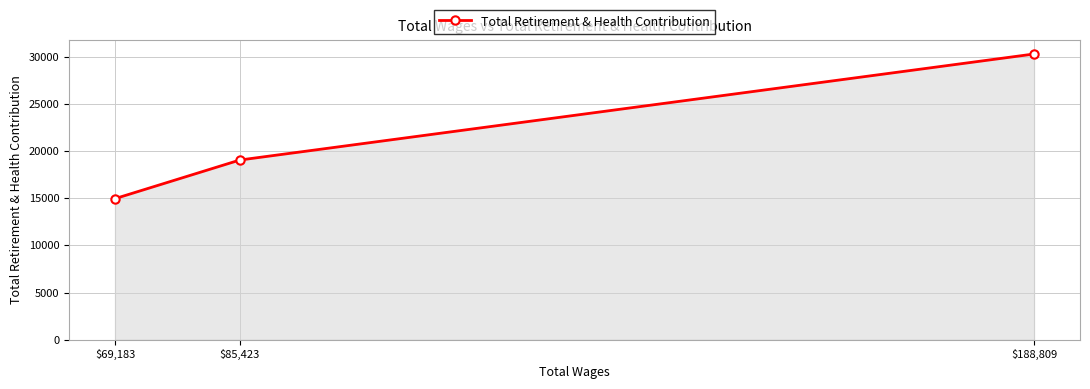

Rank the categories by value from highest to lowest.

$188,809, $85,423, $69,183